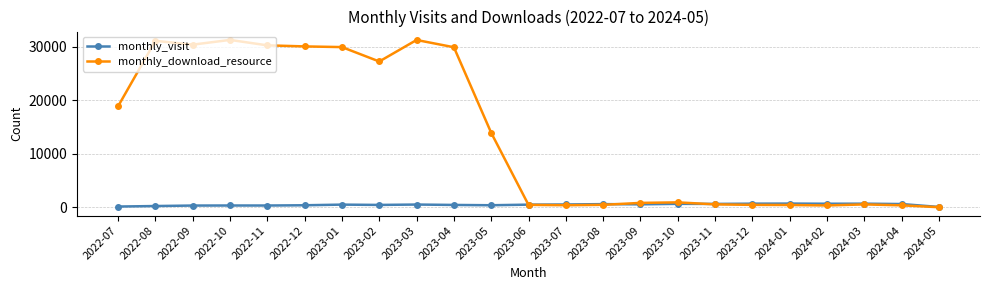

In monthly_visit, how many points are lower than both neighbors (excluding endpoints)?

6